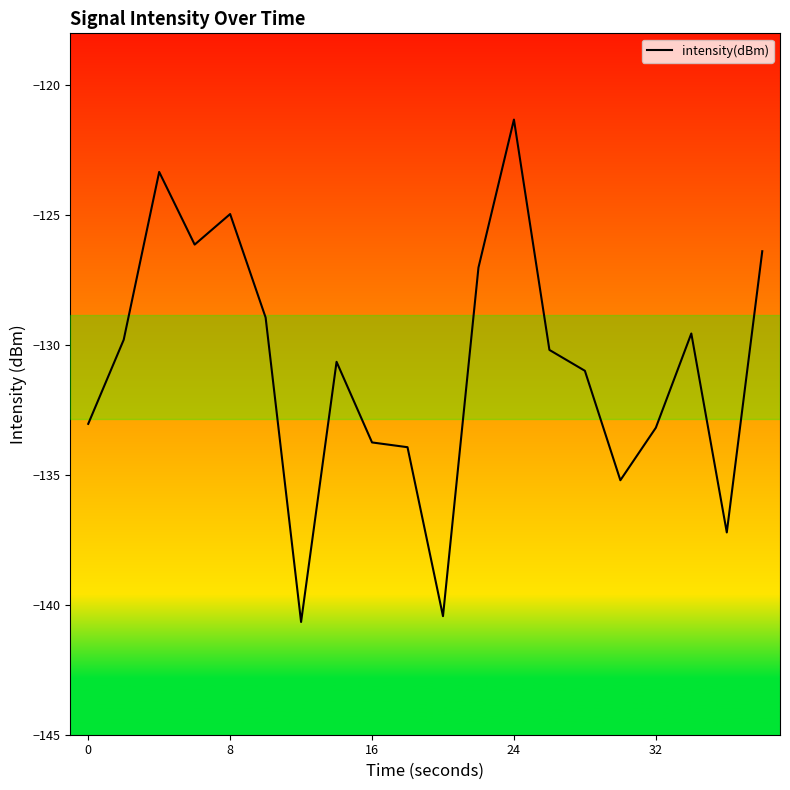

What is the maximum value shown in the chart?

-121.3